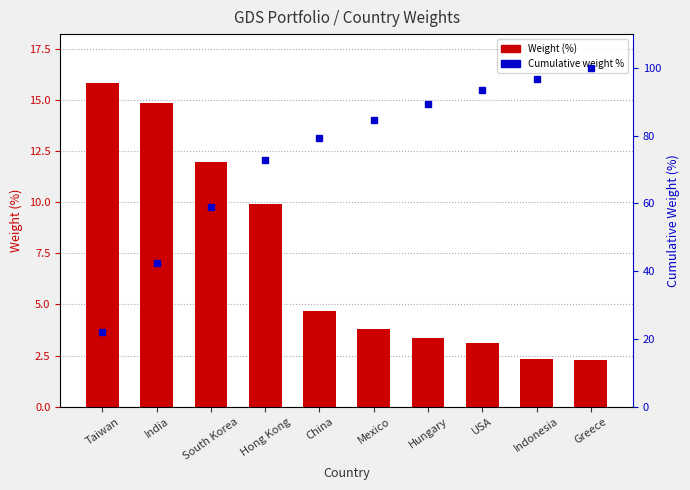

What position from the right is South Korea?

8